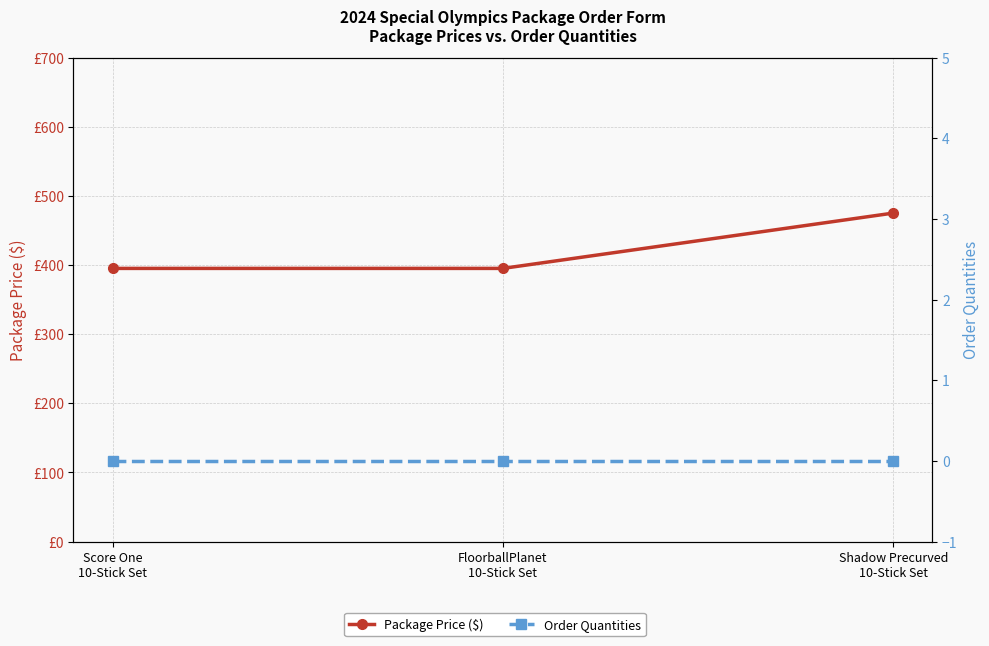

Does the chart display data point markers on the line(s)?

Yes